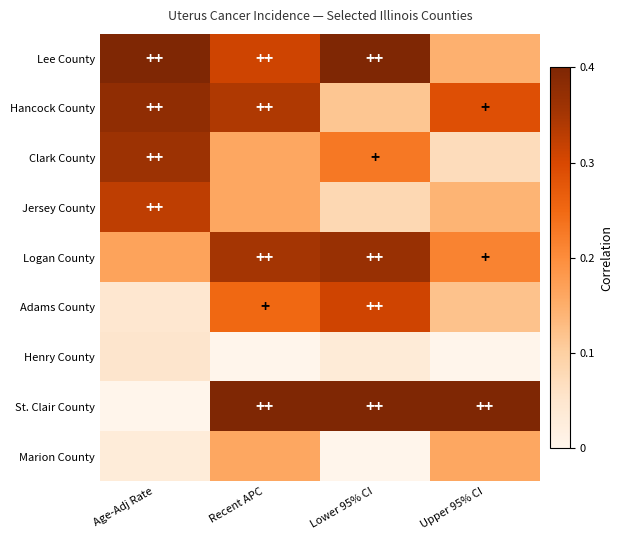

Rank the series by their maximum value, from lowest to highest.

Henry County, Marion County, Adams County, Jersey County, Clark County, Logan County, Hancock County, Lee County, St. Clair County